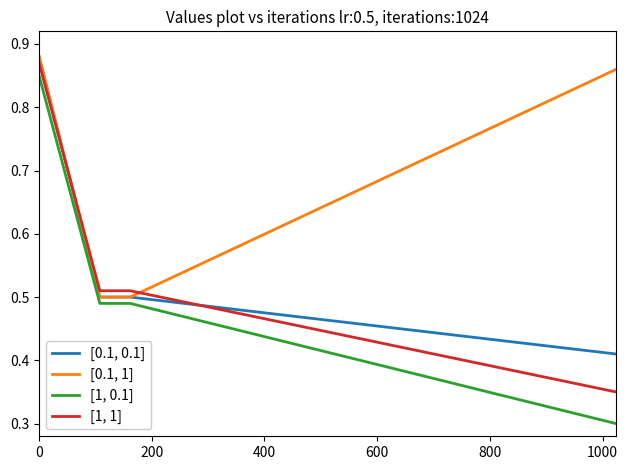

Which series has the largest total across all categories?

[0.1, 1]